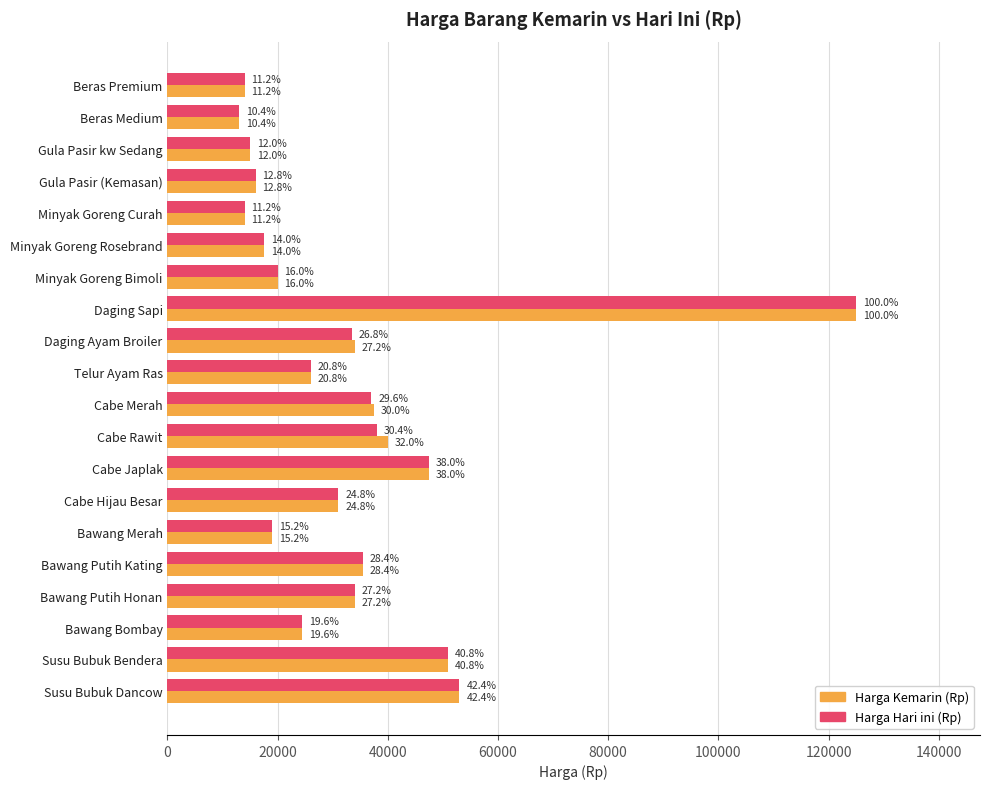

Reading right to left, transcribe all the data shown in this chart.

Harga Kemarin (Rp): 53000	51000	24500	34000	35500	19000	31000	47500	40000	37500	26000	34000	125000	20000	17500	14000	16000	15000	13000	14000
Harga Hari ini (Rp): 53000	51000	24500	34000	35500	19000	31000	47500	38000	37000	26000	33500	125000	20000	17500	14000	16000	15000	13000	14000